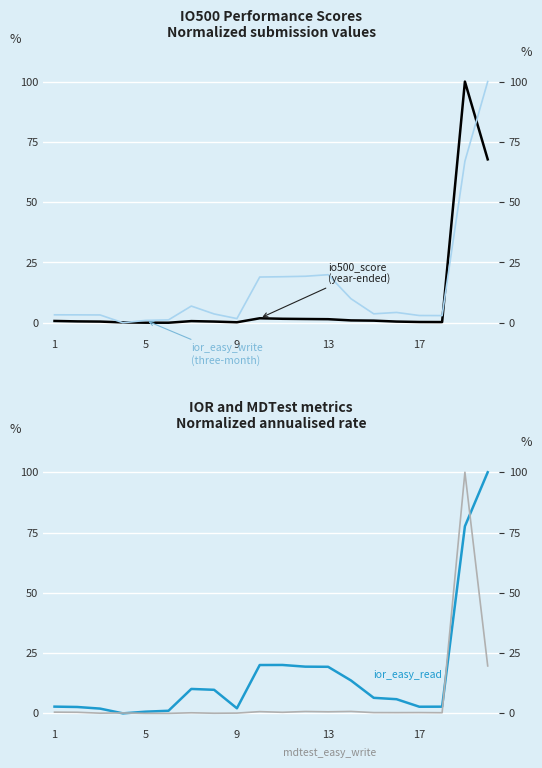

Does the chart display data point markers on the line(s)?

No